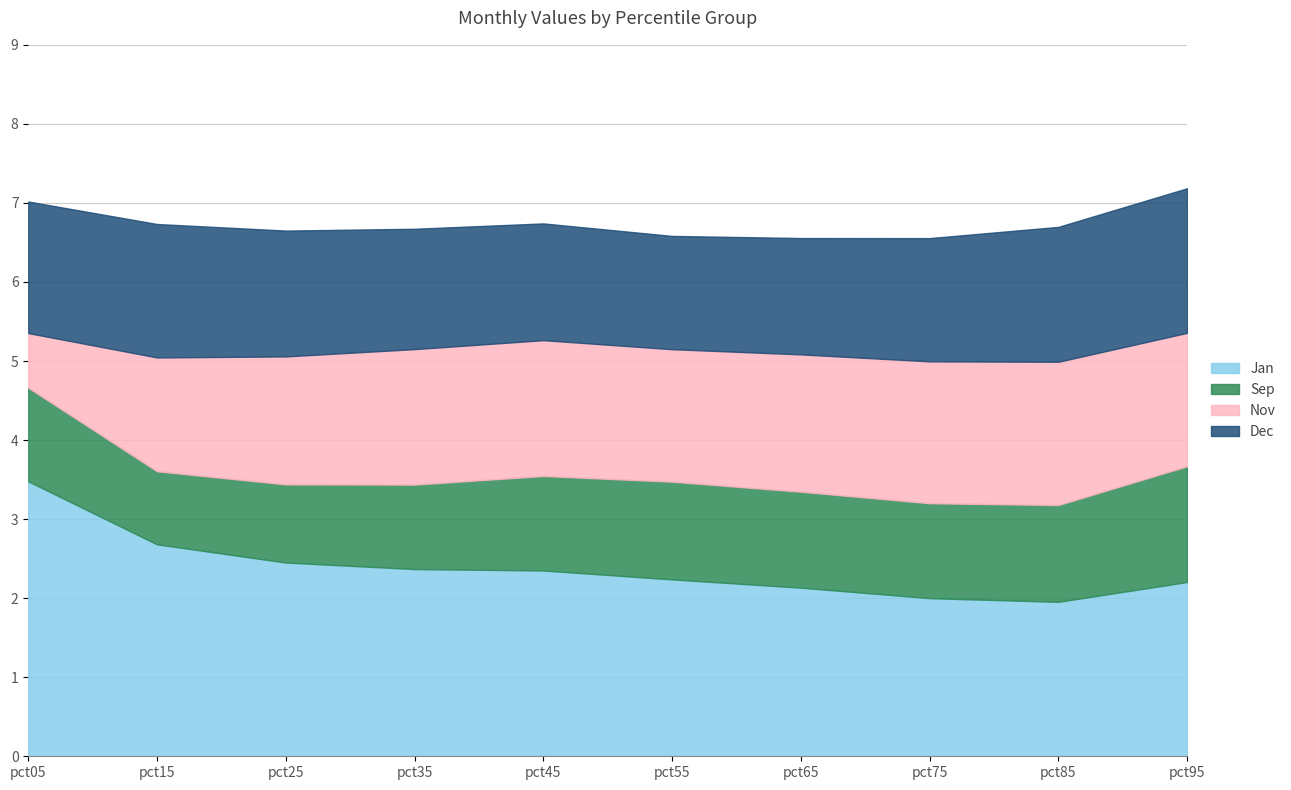

True or false: Jan has more than 2 points higher than both neighbors.

False